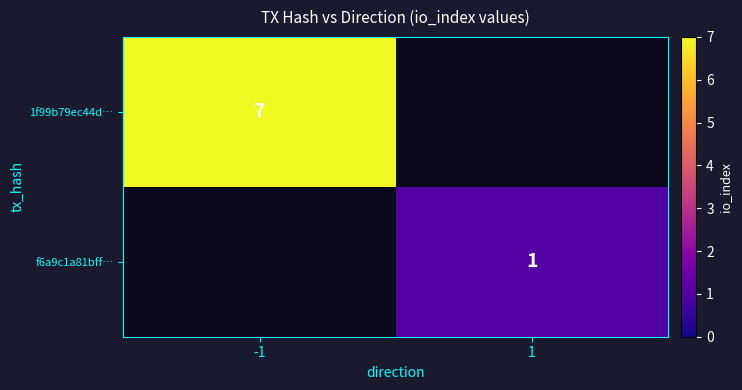

The value of f6a9c1a81bff… at 1 is 2. True or false?

False